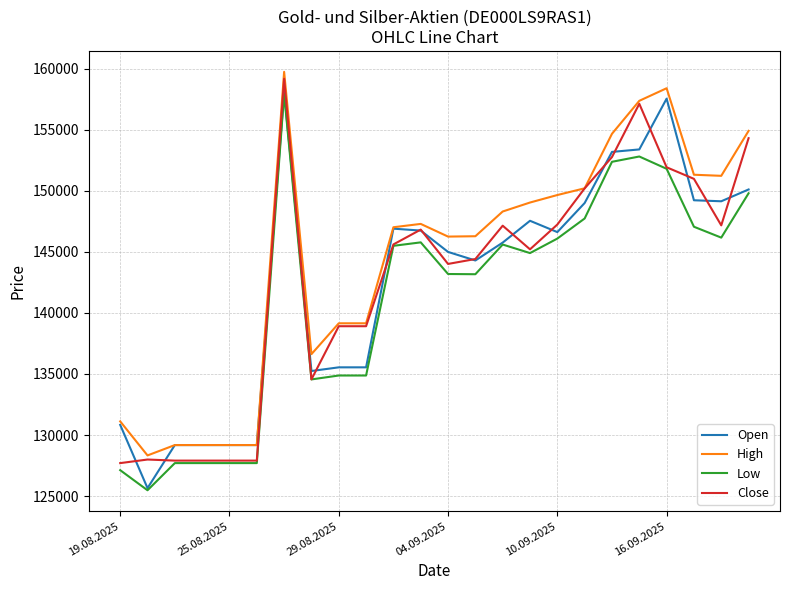

True or false: High and Low intersect in this chart.

False